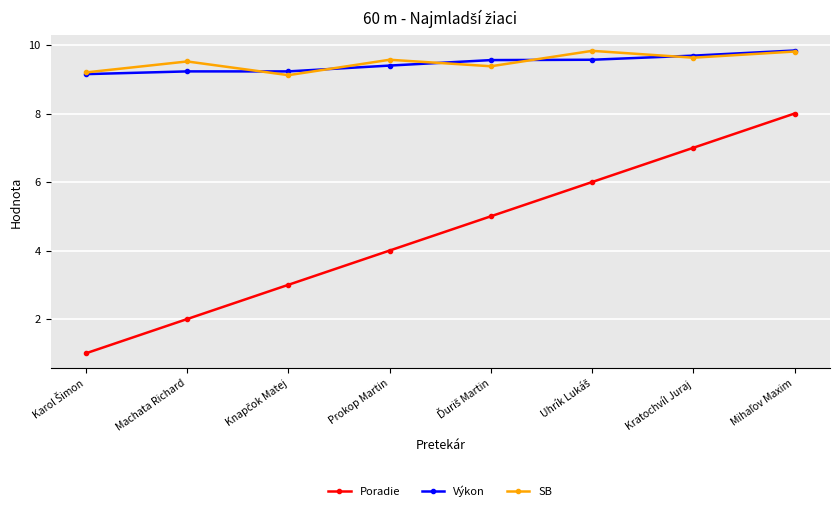

What is the difference between the maximum and second lowest values in the Poradie series?

6.0